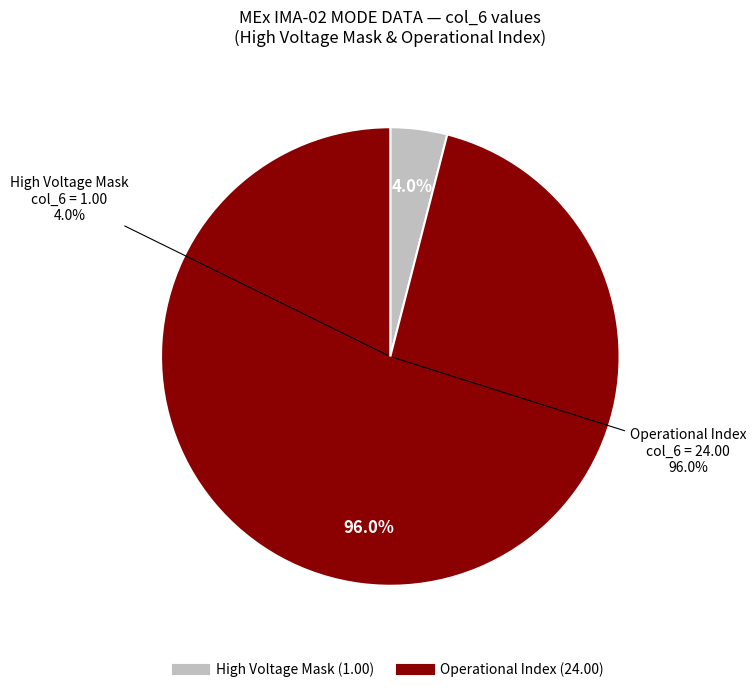

Count the number of slices in the pie.

6